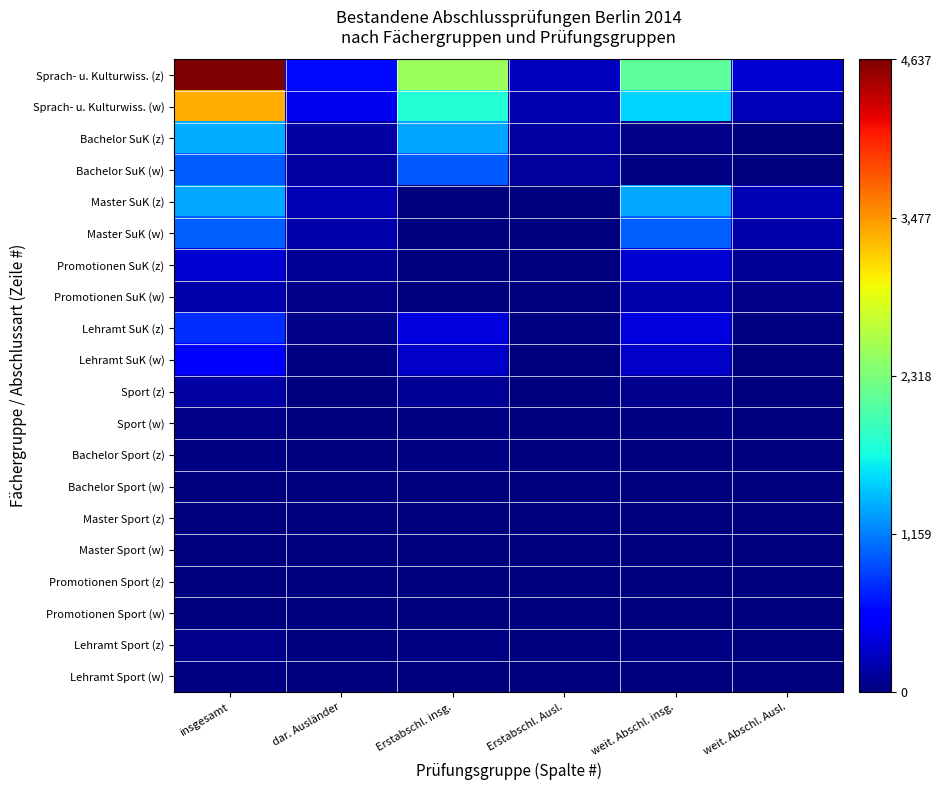

Reading left to right, transcribe all the data shown in this chart.

Sprach- u. Kulturwiss. (z): insgesamt=1.0	dar. Ausländer=0.1	Erstabschl. insg.=0.5	Erstabschl. Ausl.=0.1	weit. Abschl. insg.=0.5	weit. Abschl. Ausl.=0.1
Sprach- u. Kulturwiss. (w): insgesamt=0.7	dar. Ausländer=0.1	Erstabschl. insg.=0.4	Erstabschl. Ausl.=0.0	weit. Abschl. insg.=0.3	weit. Abschl. Ausl.=0.1
Bachelor SuK (z): insgesamt=0.3	dar. Ausländer=0.0	Erstabschl. insg.=0.3	Erstabschl. Ausl.=0.0	weit. Abschl. insg.=0.0	weit. Abschl. Ausl.=0.0
Bachelor SuK (w): insgesamt=0.2	dar. Ausländer=0.0	Erstabschl. insg.=0.2	Erstabschl. Ausl.=0.0	weit. Abschl. insg.=0.0	weit. Abschl. Ausl.=0.0
Master SuK (z): insgesamt=0.3	dar. Ausländer=0.0	Erstabschl. insg.=0.0	Erstabschl. Ausl.=0.0	weit. Abschl. insg.=0.3	weit. Abschl. Ausl.=0.0
Master SuK (w): insgesamt=0.2	dar. Ausländer=0.0	Erstabschl. insg.=0.0	Erstabschl. Ausl.=0.0	weit. Abschl. insg.=0.2	weit. Abschl. Ausl.=0.0
Promotionen SuK (z): insgesamt=0.1	dar. Ausländer=0.0	Erstabschl. insg.=0.0	Erstabschl. Ausl.=0.0	weit. Abschl. insg.=0.1	weit. Abschl. Ausl.=0.0
Promotionen SuK (w): insgesamt=0.0	dar. Ausländer=0.0	Erstabschl. insg.=0.0	Erstabschl. Ausl.=0.0	weit. Abschl. insg.=0.0	weit. Abschl. Ausl.=0.0
Lehramt SuK (z): insgesamt=0.2	dar. Ausländer=0.0	Erstabschl. insg.=0.1	Erstabschl. Ausl.=0.0	weit. Abschl. insg.=0.1	weit. Abschl. Ausl.=0.0
Lehramt SuK (w): insgesamt=0.1	dar. Ausländer=0.0	Erstabschl. insg.=0.1	Erstabschl. Ausl.=0.0	weit. Abschl. insg.=0.1	weit. Abschl. Ausl.=0.0
Sport (z): insgesamt=0.0	dar. Ausländer=0.0	Erstabschl. insg.=0.0	Erstabschl. Ausl.=0.0	weit. Abschl. insg.=0.0	weit. Abschl. Ausl.=0.0
Sport (w): insgesamt=0.0	dar. Ausländer=0.0	Erstabschl. insg.=0.0	Erstabschl. Ausl.=0.0	weit. Abschl. insg.=0.0	weit. Abschl. Ausl.=0.0
Bachelor Sport (z): insgesamt=0.0	dar. Ausländer=0.0	Erstabschl. insg.=0.0	Erstabschl. Ausl.=0.0	weit. Abschl. insg.=0.0	weit. Abschl. Ausl.=0.0
Bachelor Sport (w): insgesamt=0.0	dar. Ausländer=0.0	Erstabschl. insg.=0.0	Erstabschl. Ausl.=0.0	weit. Abschl. insg.=0.0	weit. Abschl. Ausl.=0.0
Master Sport (z): insgesamt=0.0	dar. Ausländer=0.0	Erstabschl. insg.=0.0	Erstabschl. Ausl.=0.0	weit. Abschl. insg.=0.0	weit. Abschl. Ausl.=0.0
Master Sport (w): insgesamt=0.0	dar. Ausländer=0.0	Erstabschl. insg.=0.0	Erstabschl. Ausl.=0.0	weit. Abschl. insg.=0.0	weit. Abschl. Ausl.=0.0
Promotionen Sport (z): insgesamt=0.0	dar. Ausländer=0.0	Erstabschl. insg.=0.0	Erstabschl. Ausl.=0.0	weit. Abschl. insg.=0.0	weit. Abschl. Ausl.=0.0
Promotionen Sport (w): insgesamt=0.0	dar. Ausländer=0.0	Erstabschl. insg.=0.0	Erstabschl. Ausl.=0.0	weit. Abschl. insg.=0.0	weit. Abschl. Ausl.=0.0
Lehramt Sport (z): insgesamt=0.0	dar. Ausländer=0.0	Erstabschl. insg.=0.0	Erstabschl. Ausl.=0.0	weit. Abschl. insg.=0.0	weit. Abschl. Ausl.=0.0
Lehramt Sport (w): insgesamt=0.0	dar. Ausländer=0.0	Erstabschl. insg.=0.0	Erstabschl. Ausl.=0.0	weit. Abschl. insg.=0.0	weit. Abschl. Ausl.=0.0